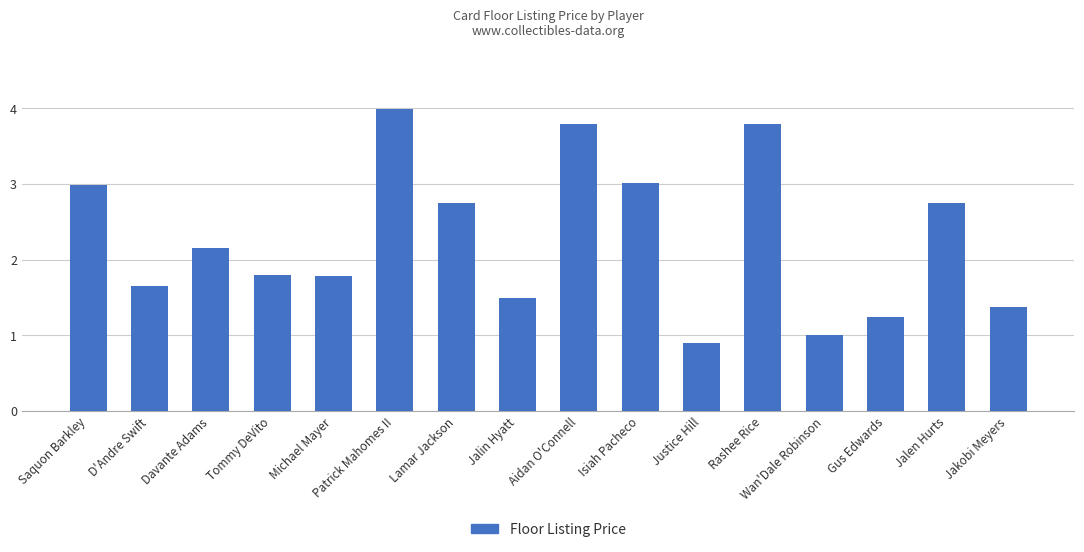

Count the number of categories in the chart.

16